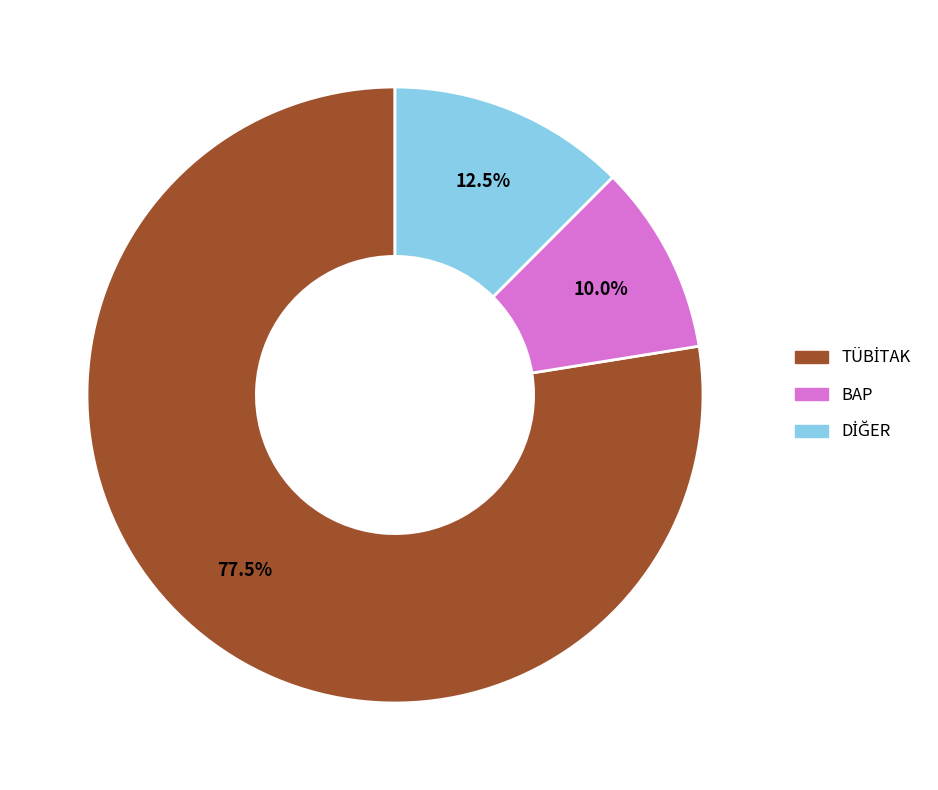

Which category has the smallest portion of the pie?

BAP